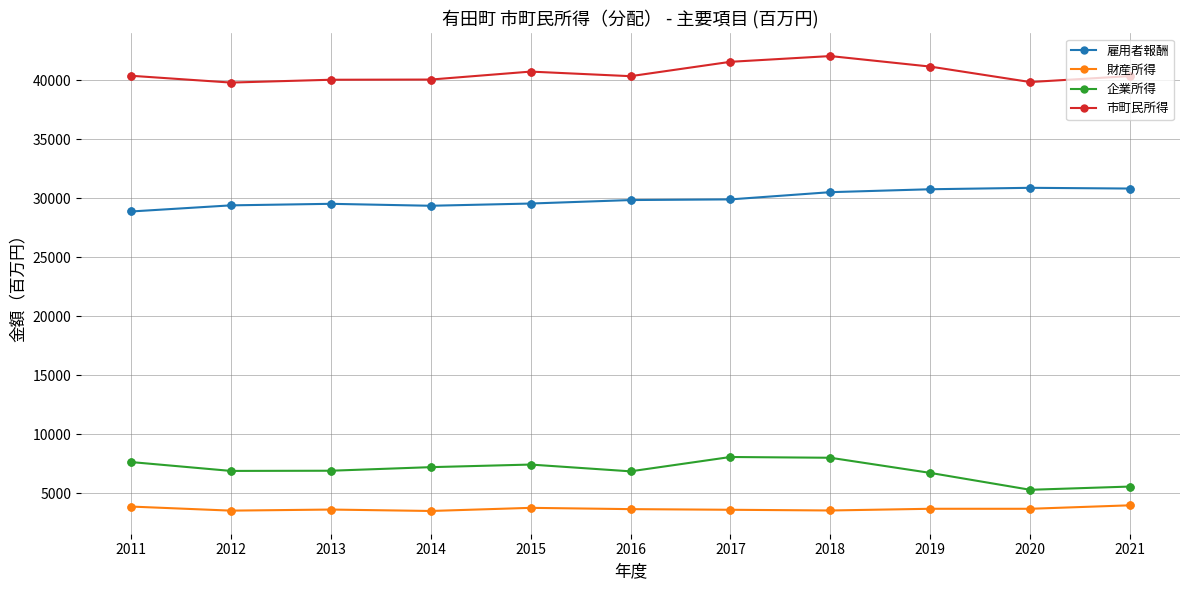

What are all the series names shown in the legend?

雇用者報酬, 財産所得, 企業所得, 市町民所得